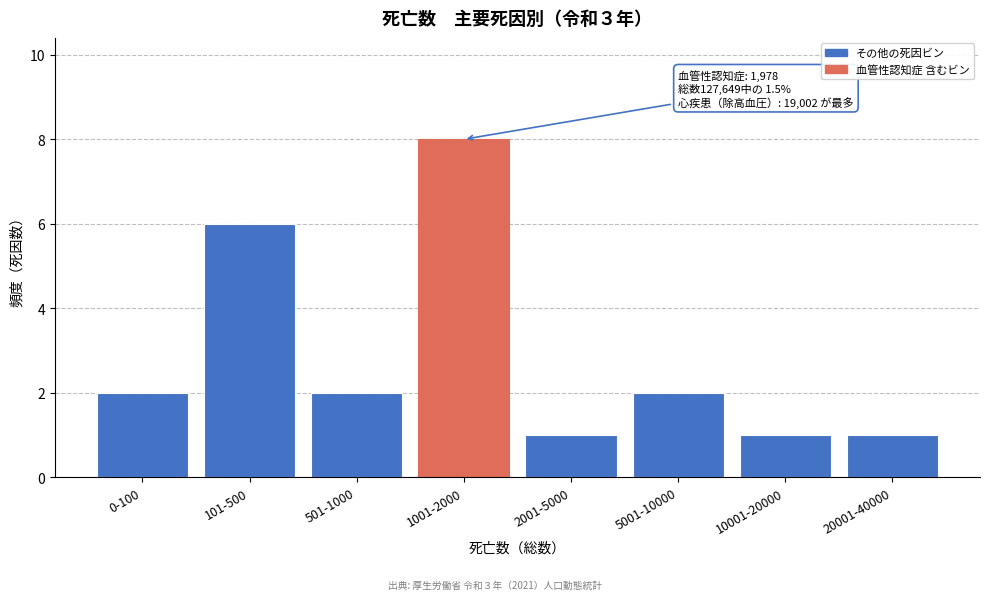

Reading left to right, what are all the values shown in this chart?

0-100=2	101-500=6	501-1000=2	1001-2000=8	2001-5000=1	5001-10000=2	10001-20000=1	20001-40000=1